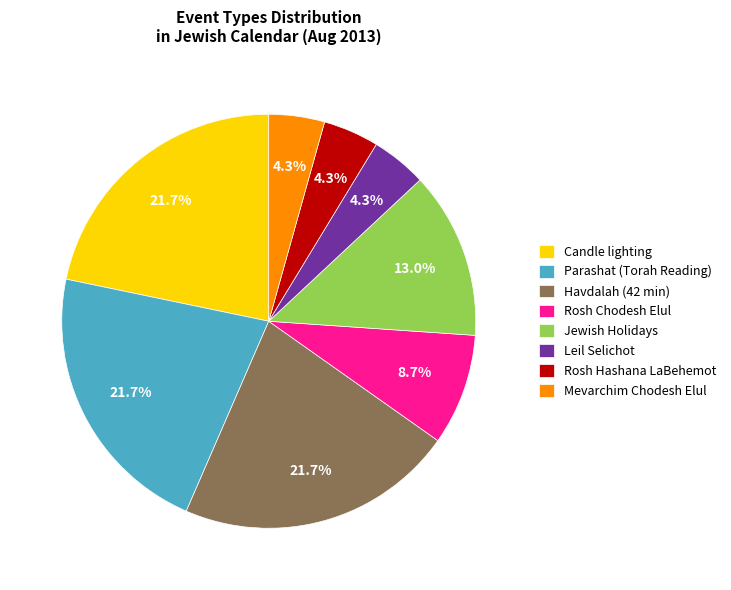

Is the sum of Rosh Hashana LaBehemot and Parashat (Torah Reading) greater than half?

No